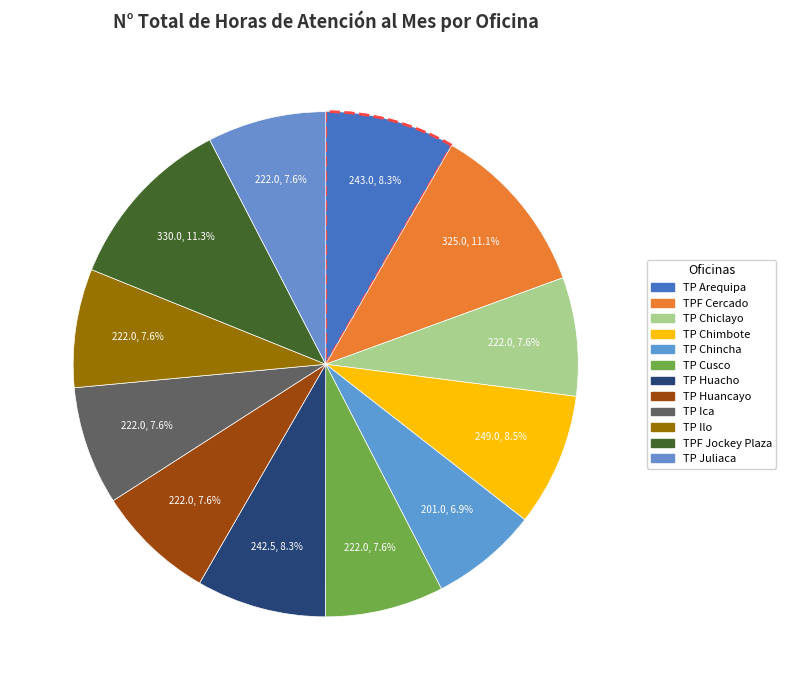

Is it true that TP Ica is 8% of the pie?

True